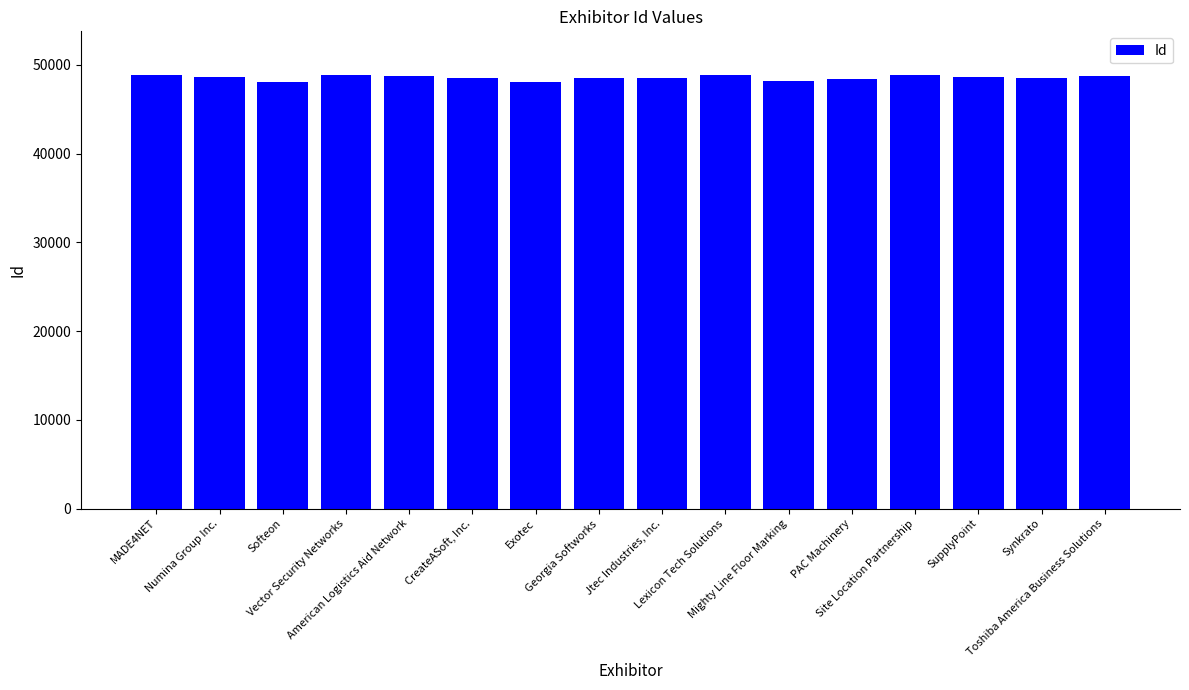

The value at Softeon is 76674. True or false?

False